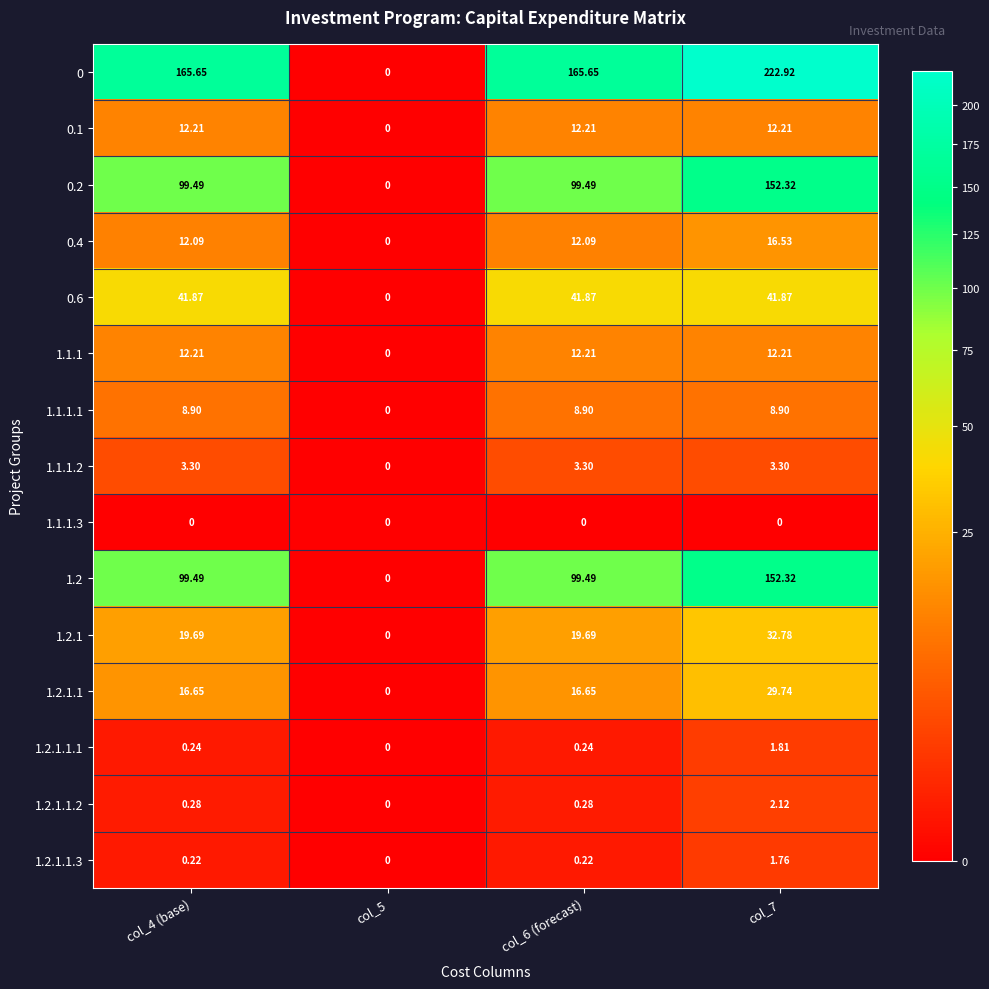

Is the value of 1.2.1.1.2 at col_7 greater than the value of 1.2.1.1.1 at col_7?

Yes